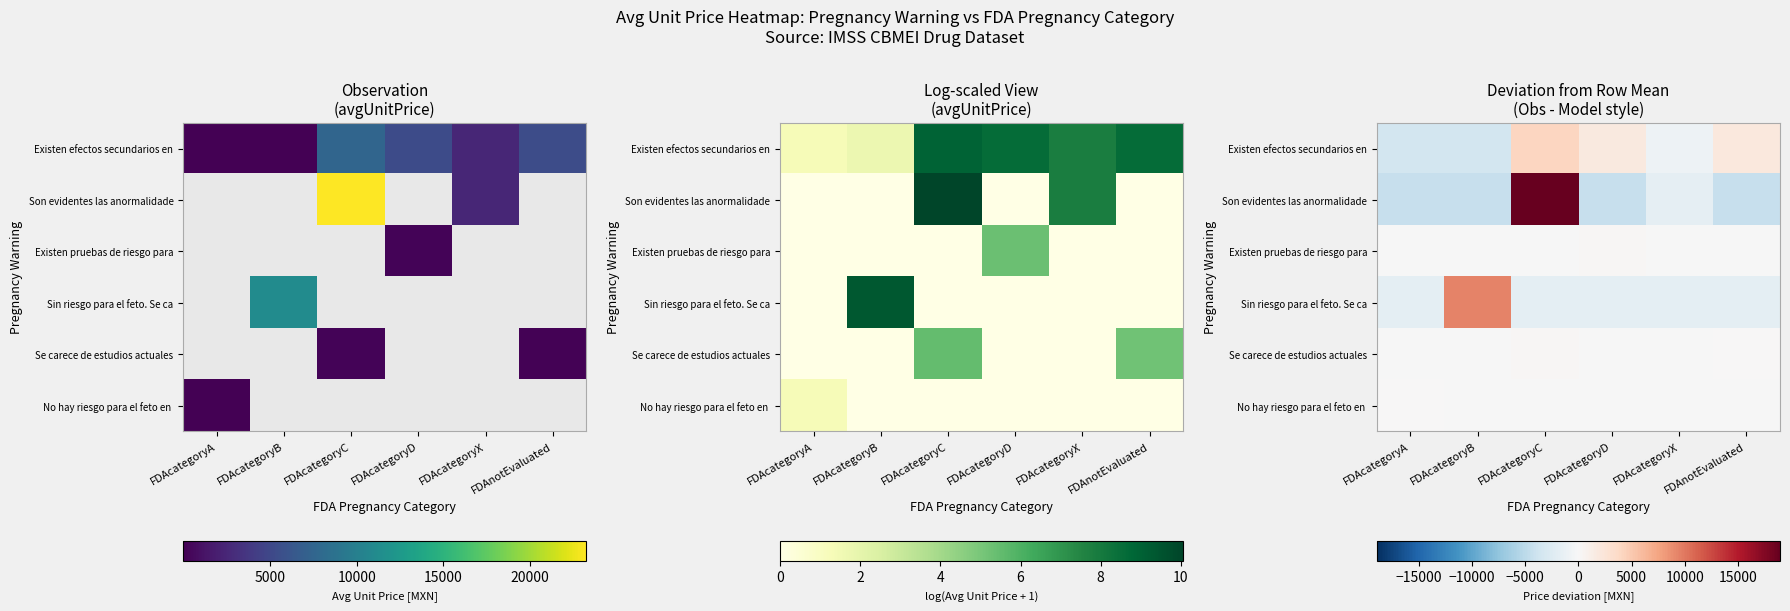

How many values in Son evidentes las anormalidade are above zero?

1